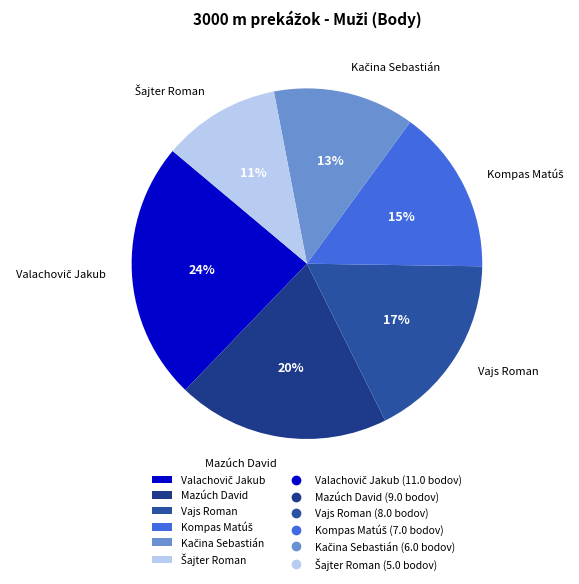

To the nearest percent, what percentage of the pie is Mazúch David?

20%